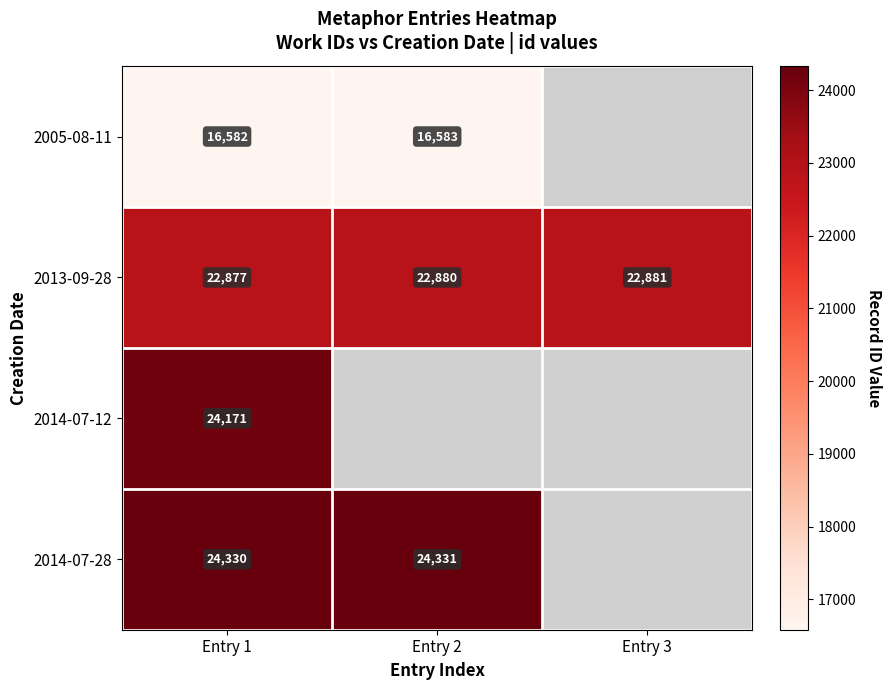

True or false: 2014-07-28 has a value of 9646 at Entry 1.

False